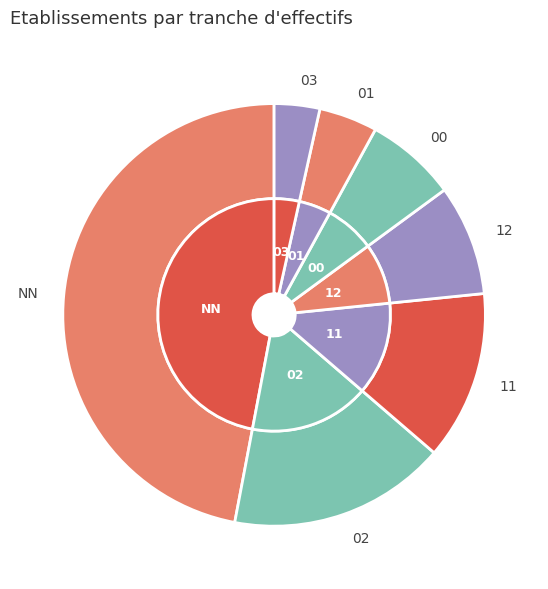

To the nearest percent, what is the difference between the largest and smallest slice percentages?

44%